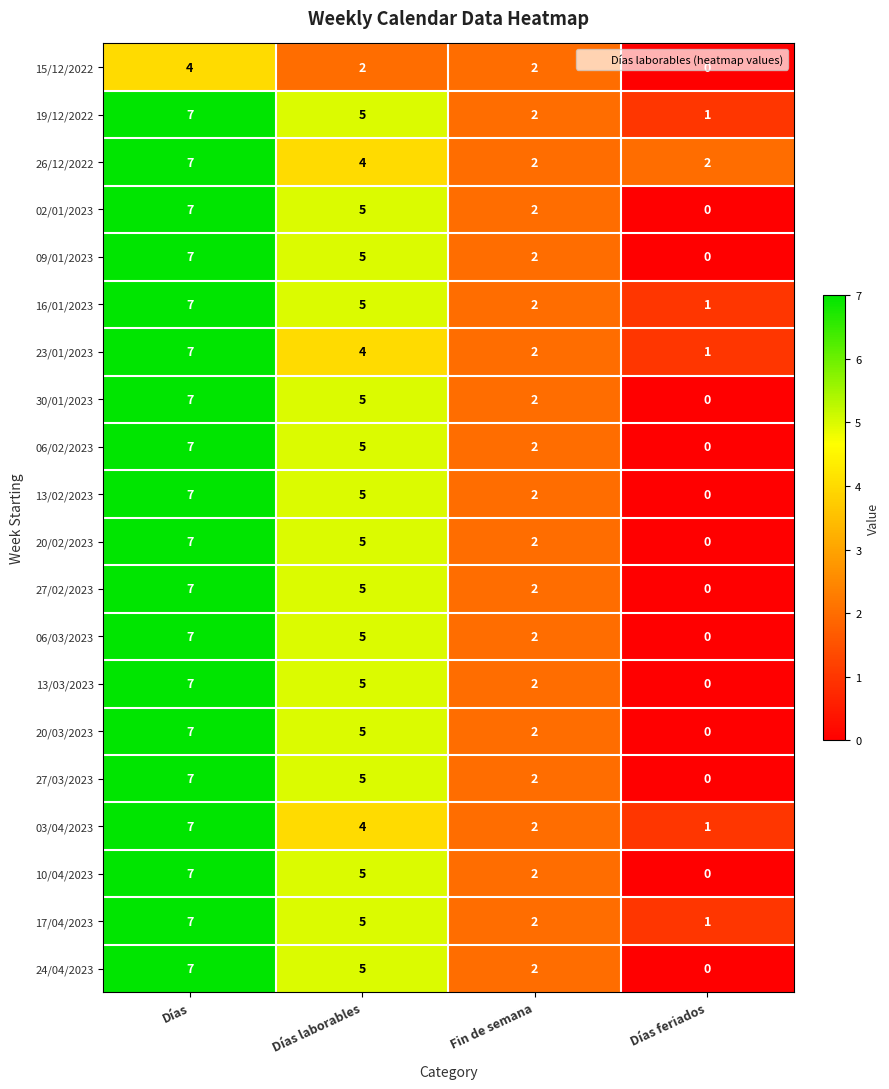

Count the number of categories in the chart.

4